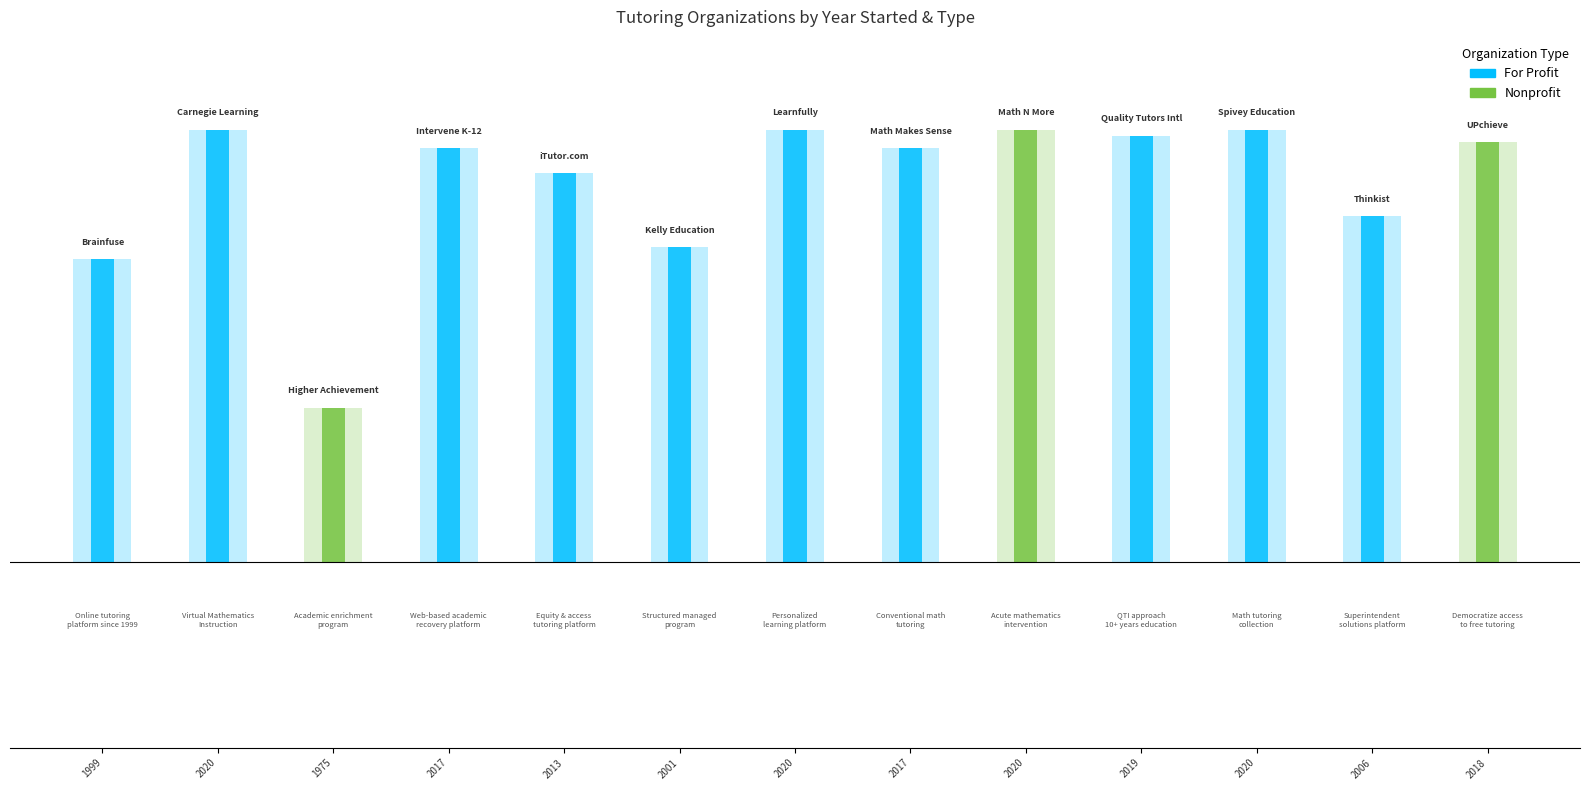

How many categories are shown in the chart?

13